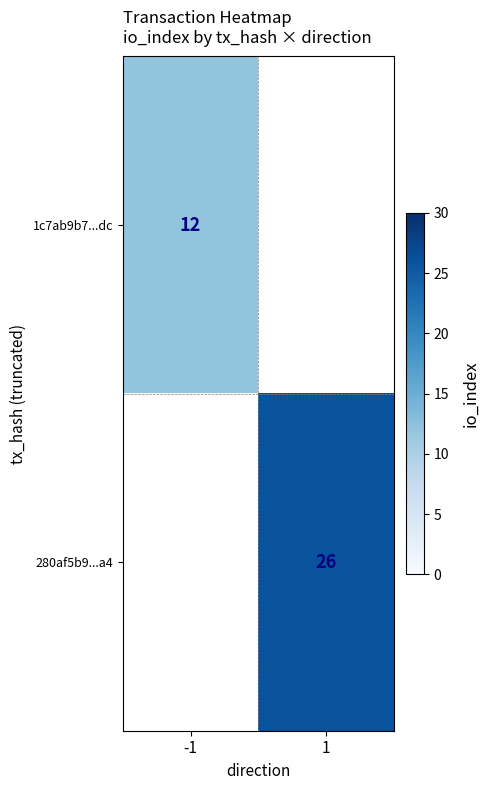

What is the greatest value displayed?

26.0